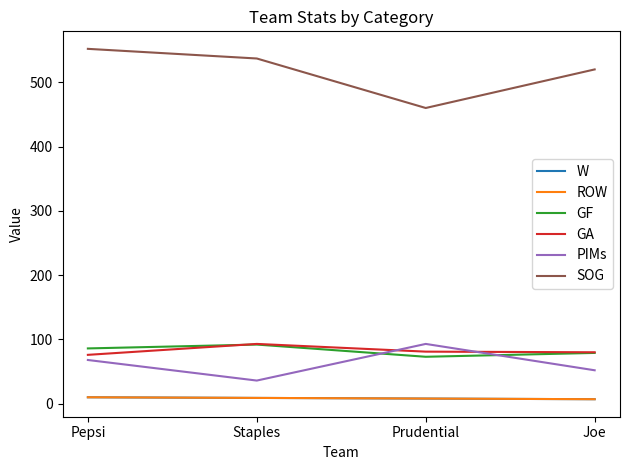

Does the chart have visible grid lines?

No